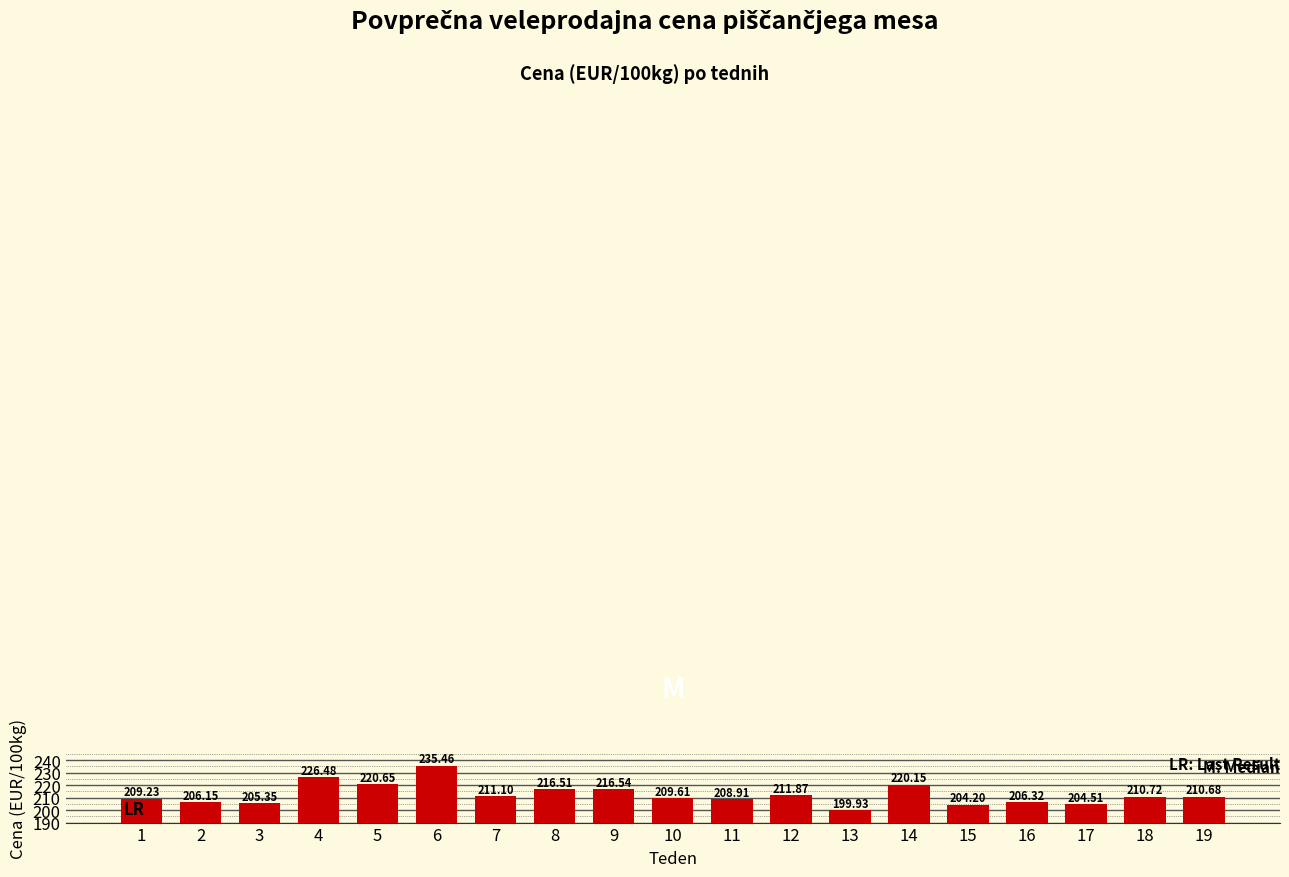

Is it true that the value at 3 is 269.1?

False